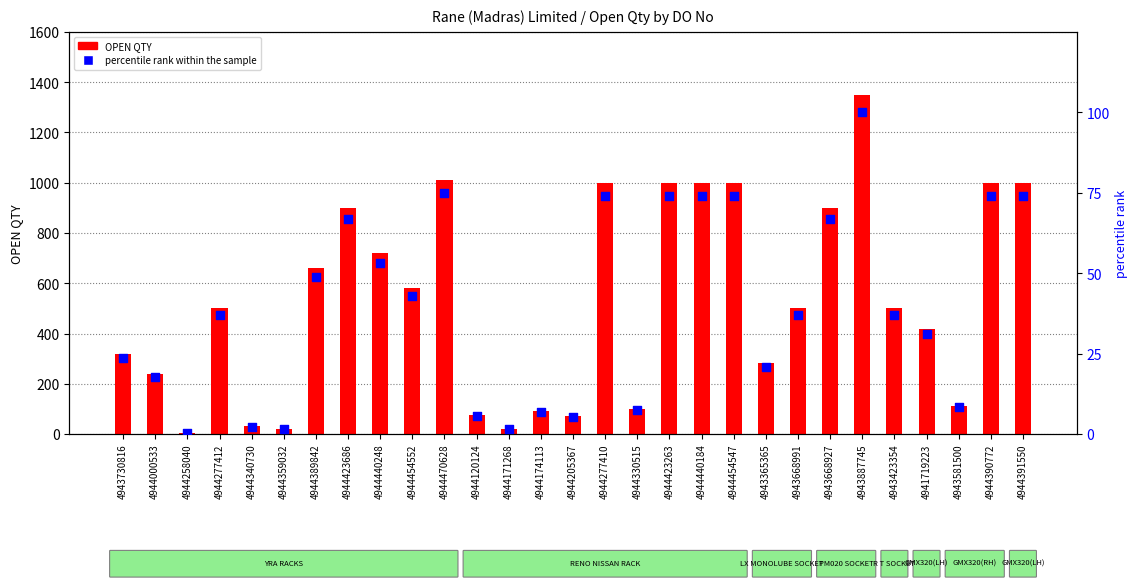

What is the total value across all series at 4944330515?

107.4